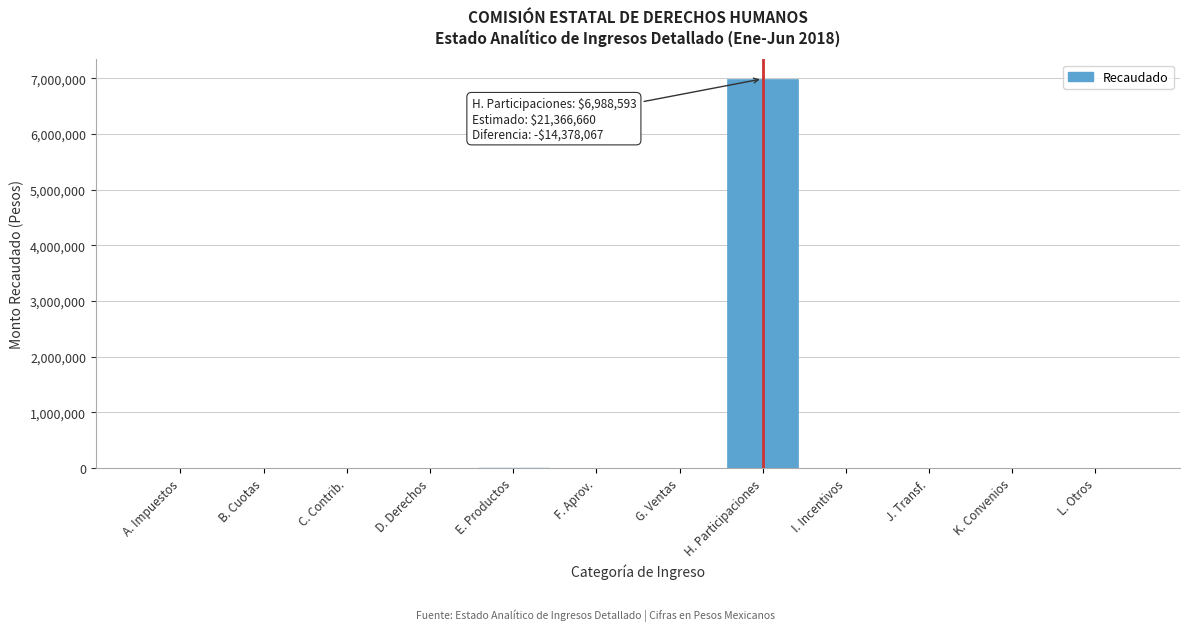

The value at L. Otros is 4855711. True or false?

False